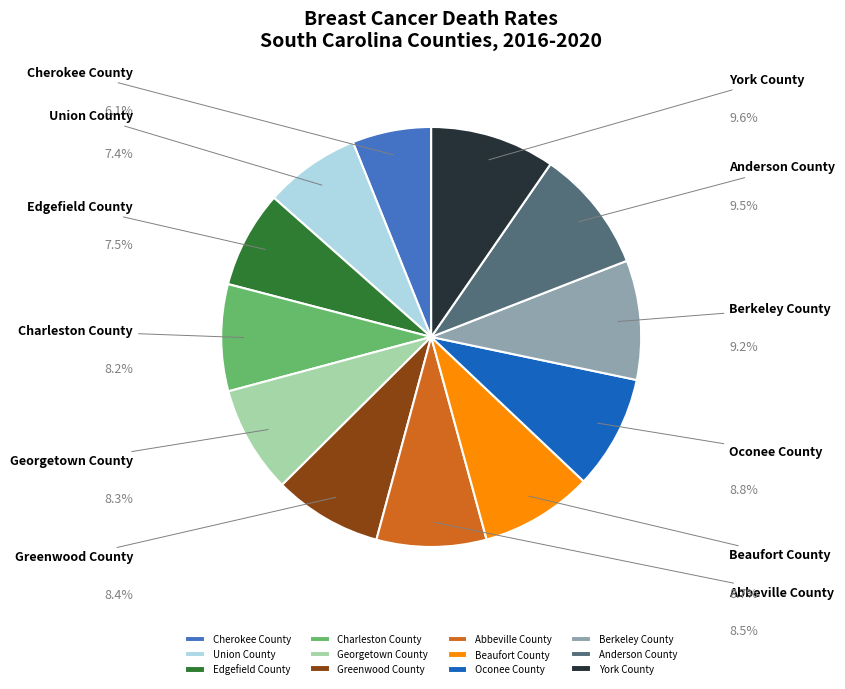

Does Cherokee County represent more than half of the total?

No